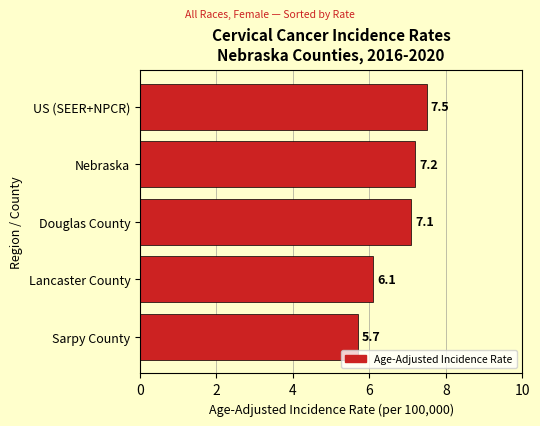

How many series are shown in this chart?

1